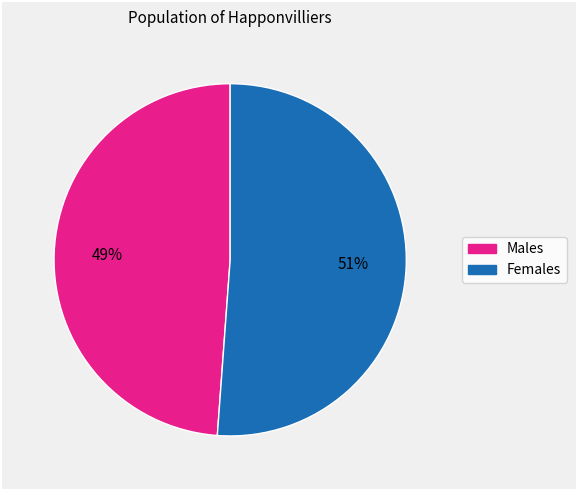

To the nearest percent, what is the average slice percentage?

50%